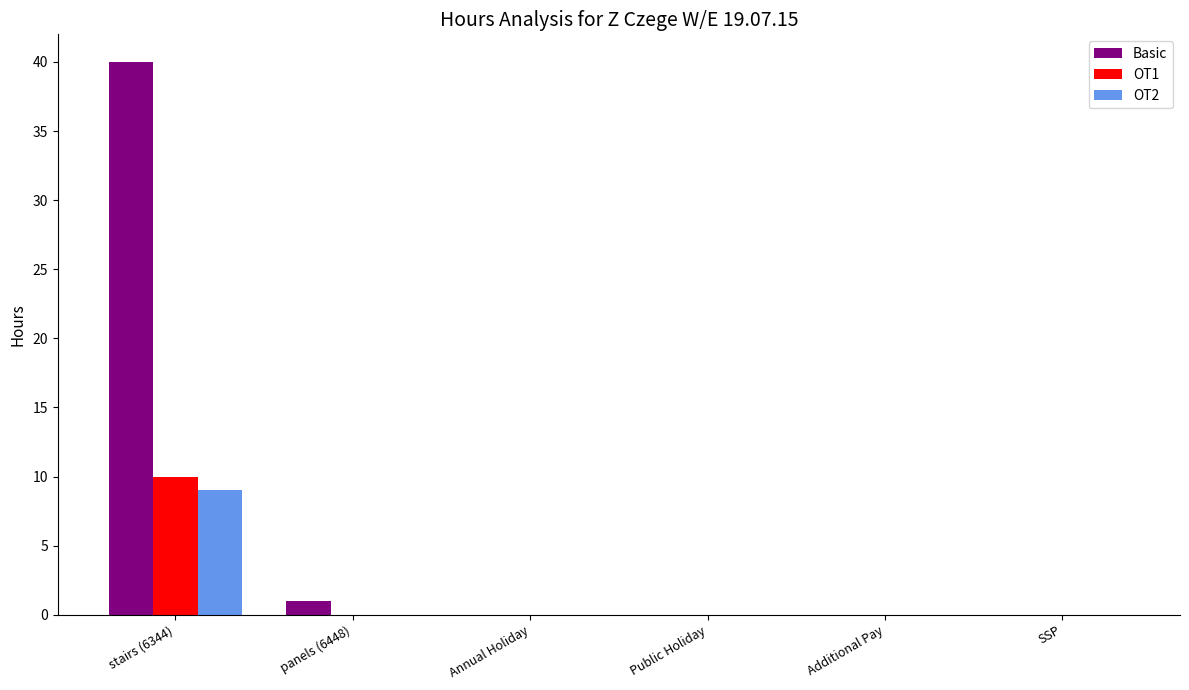

Which series has the largest total across all categories?

Basic